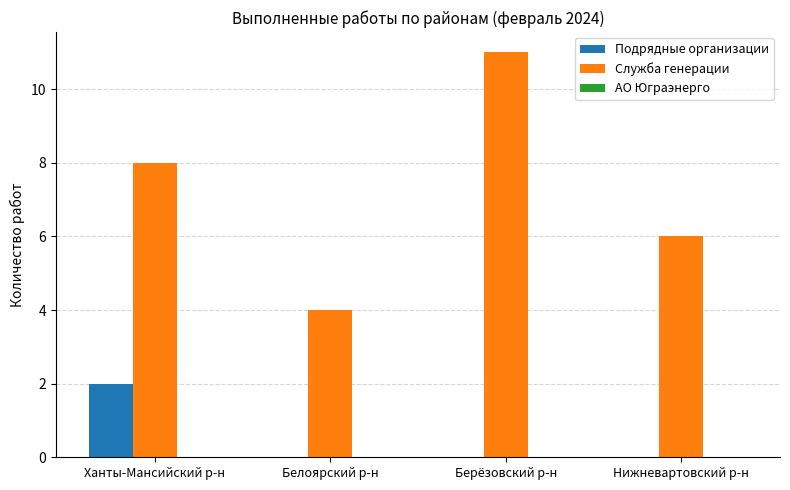

How many Подрядные организации values are between 0 and 2?

4